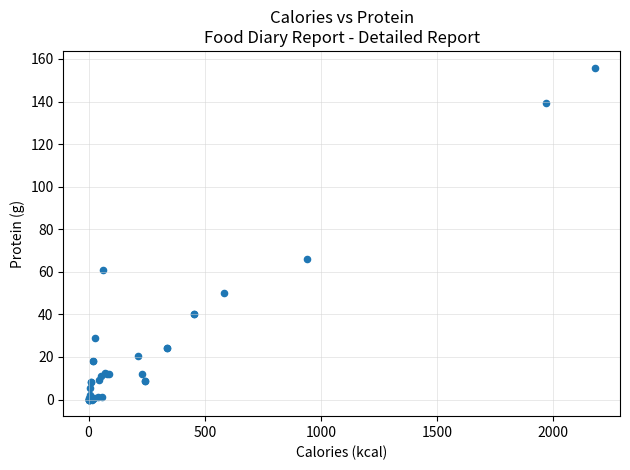

What Y value in the scatter plot is closest to 77?

66.2